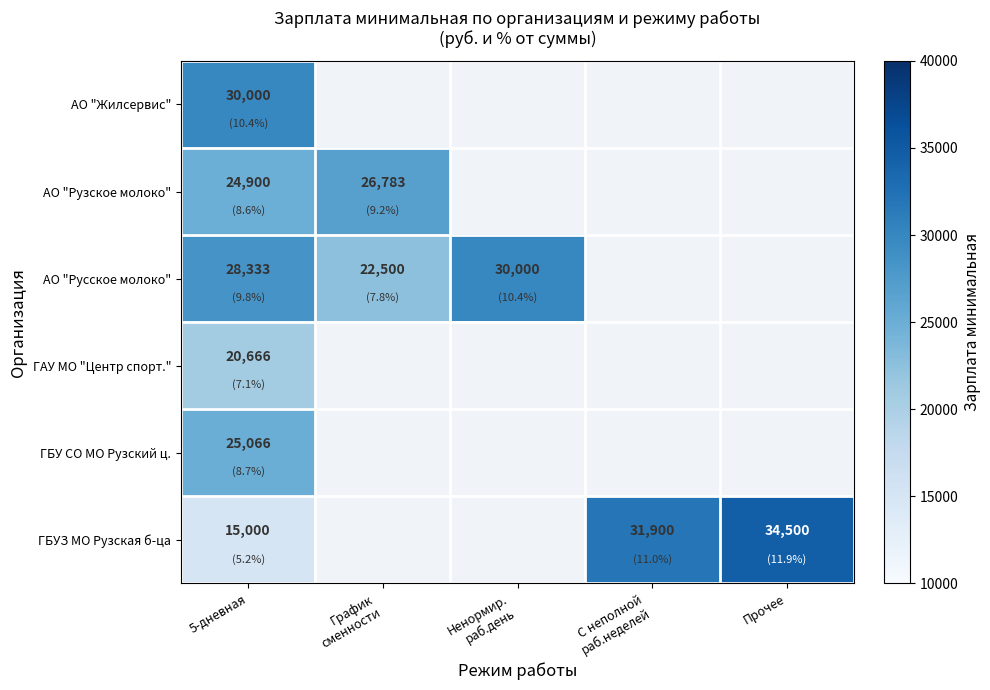

Between С неполной
раб.неделей and 5-дневная, which is larger?

5-дневная